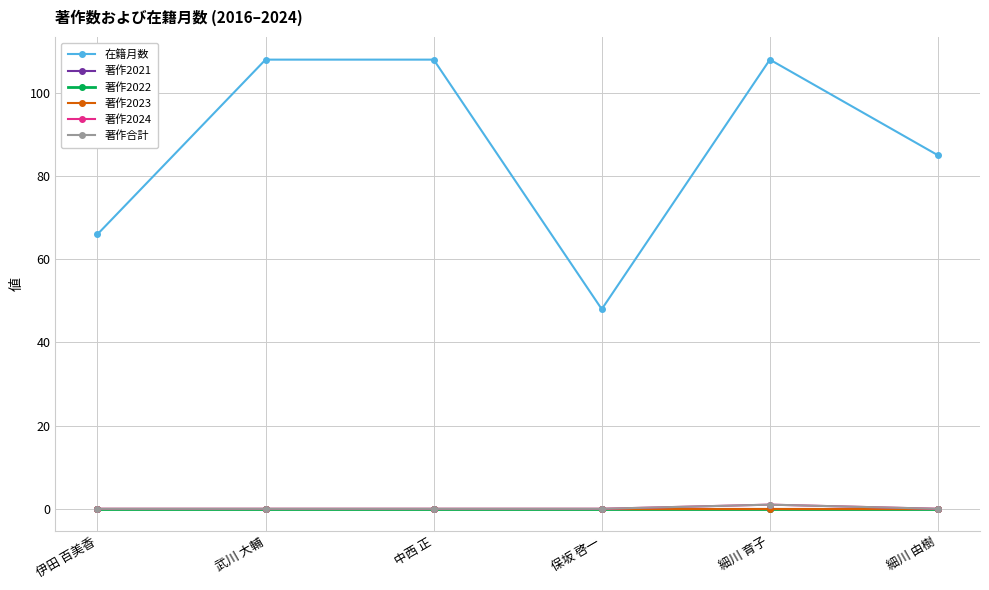

Reading left to right, what are all the values shown in this chart?

在籍月数: 伊田 百美香=66	武川 大輔=108	中西 正=108	保坂 啓一=48	細川 育子=108	細川 由樹=85
著作2021: 伊田 百美香=0	武川 大輔=0	中西 正=0	保坂 啓一=0	細川 育子=0	細川 由樹=0
著作2022: 伊田 百美香=0	武川 大輔=0	中西 正=0	保坂 啓一=0	細川 育子=0	細川 由樹=0
著作2023: 伊田 百美香=0	武川 大輔=0	中西 正=0	保坂 啓一=0	細川 育子=0	細川 由樹=0
著作2024: 伊田 百美香=0	武川 大輔=0	中西 正=0	保坂 啓一=0	細川 育子=1	細川 由樹=0
著作合計: 伊田 百美香=0	武川 大輔=0	中西 正=0	保坂 啓一=0	細川 育子=1	細川 由樹=0